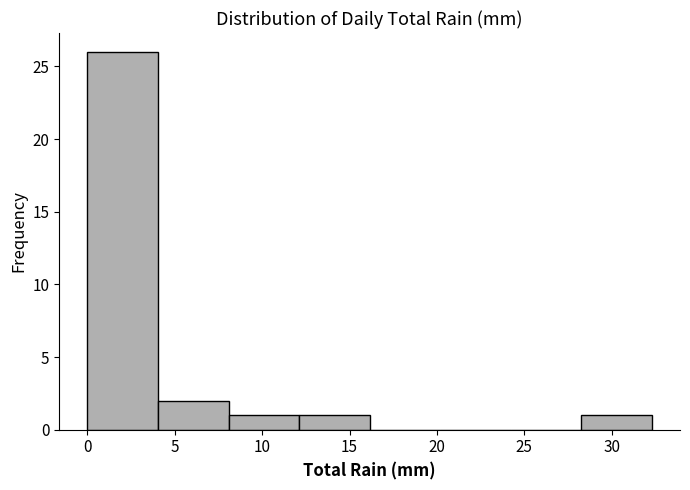

Reading left to right, transcribe this chart: for each bar, give the range it covers on the x-axis and its height. Neither the bar edges nor the heights are printed on the chart, so give them approximately, as read against the axes.

0.0 to 4.0: 26
4.0 to 8.0: 2
8.0 to 12.0: 1
12.0 to 16.0: 1
16.0 to 20.0: 0
20.0 to 24.0: 0
24.0 to 28.5: 0
28.5 to 32.5: 1